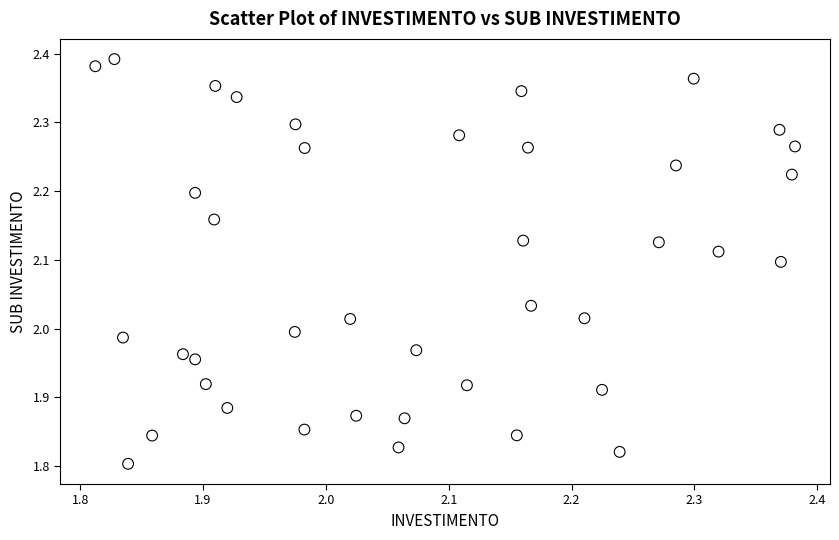

What is the range of Y values (max minus min)?

0.6